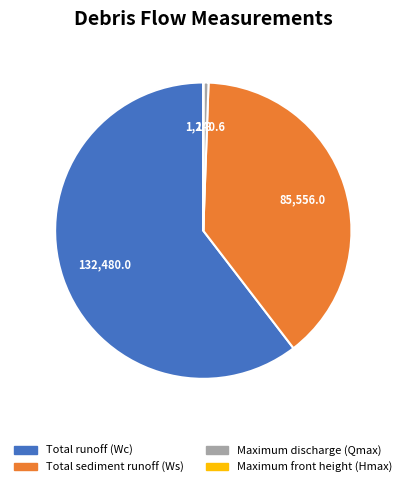

What is the majority slice?

Total runoff (Wc)